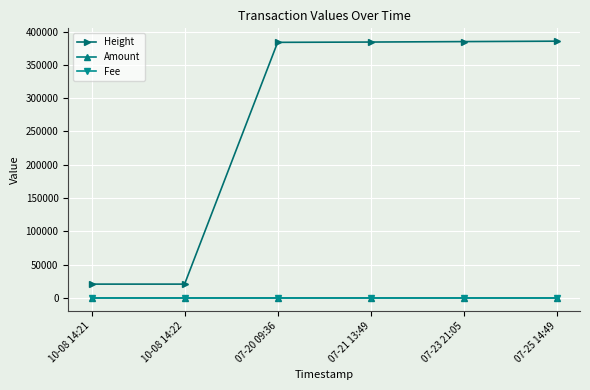

Which series has the largest range (max minus min)?

Height